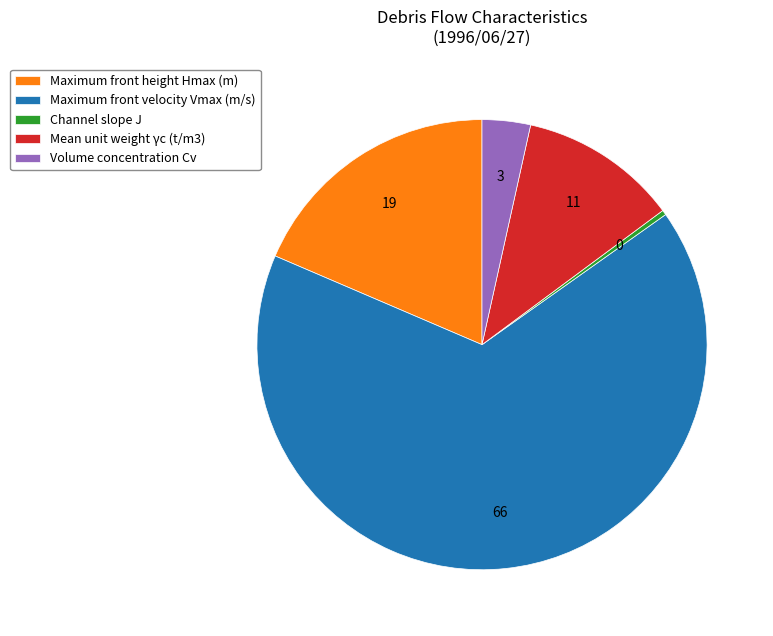

Rank the categories by value from highest to lowest.

Maximum front velocity Vmax (m/s), Maximum front height Hmax (m), Mean unit weight γc (t/m3), Volume concentration Cv, Channel slope J